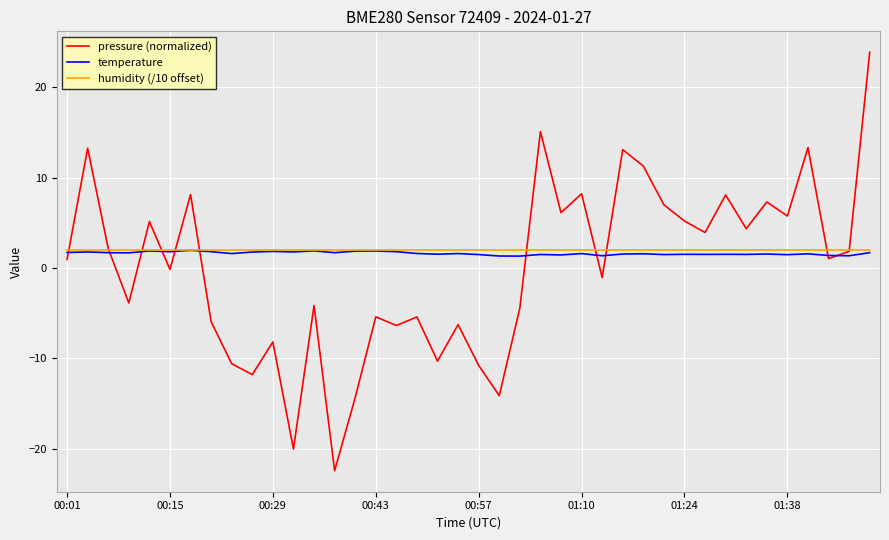

List the series in order of their overall mean, lowest first.

pressure (normalized), temperature, humidity (/10 offset)